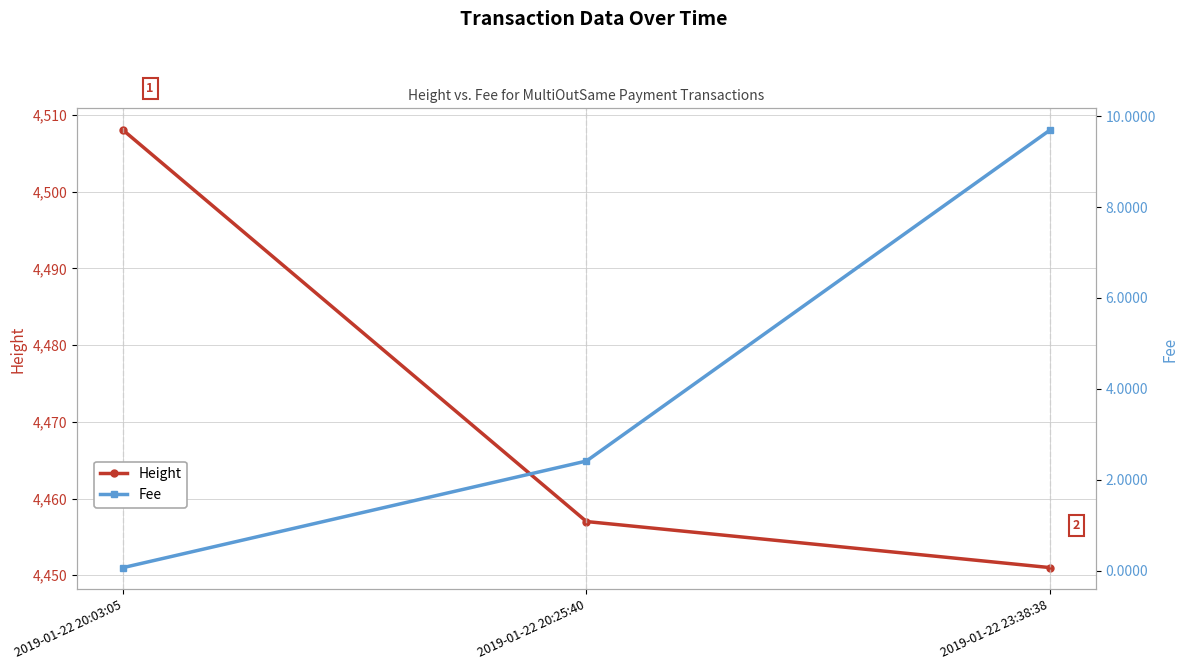

What is the difference between the Height values at 2019-01-22 20:25:40 and 2019-01-22 23:38:38?

6